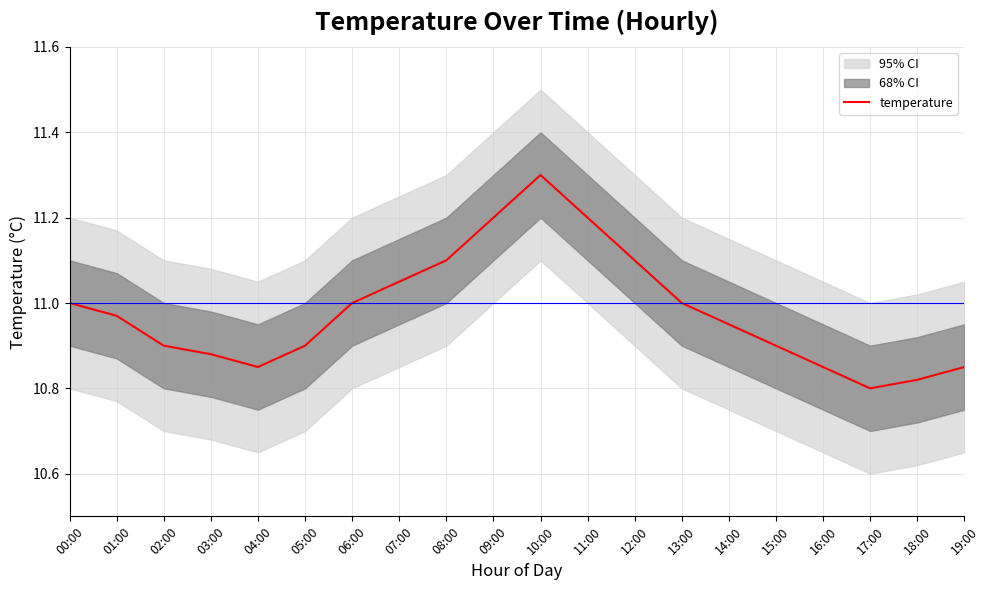

True or false: there are more than 2 points higher than both neighbors.

False